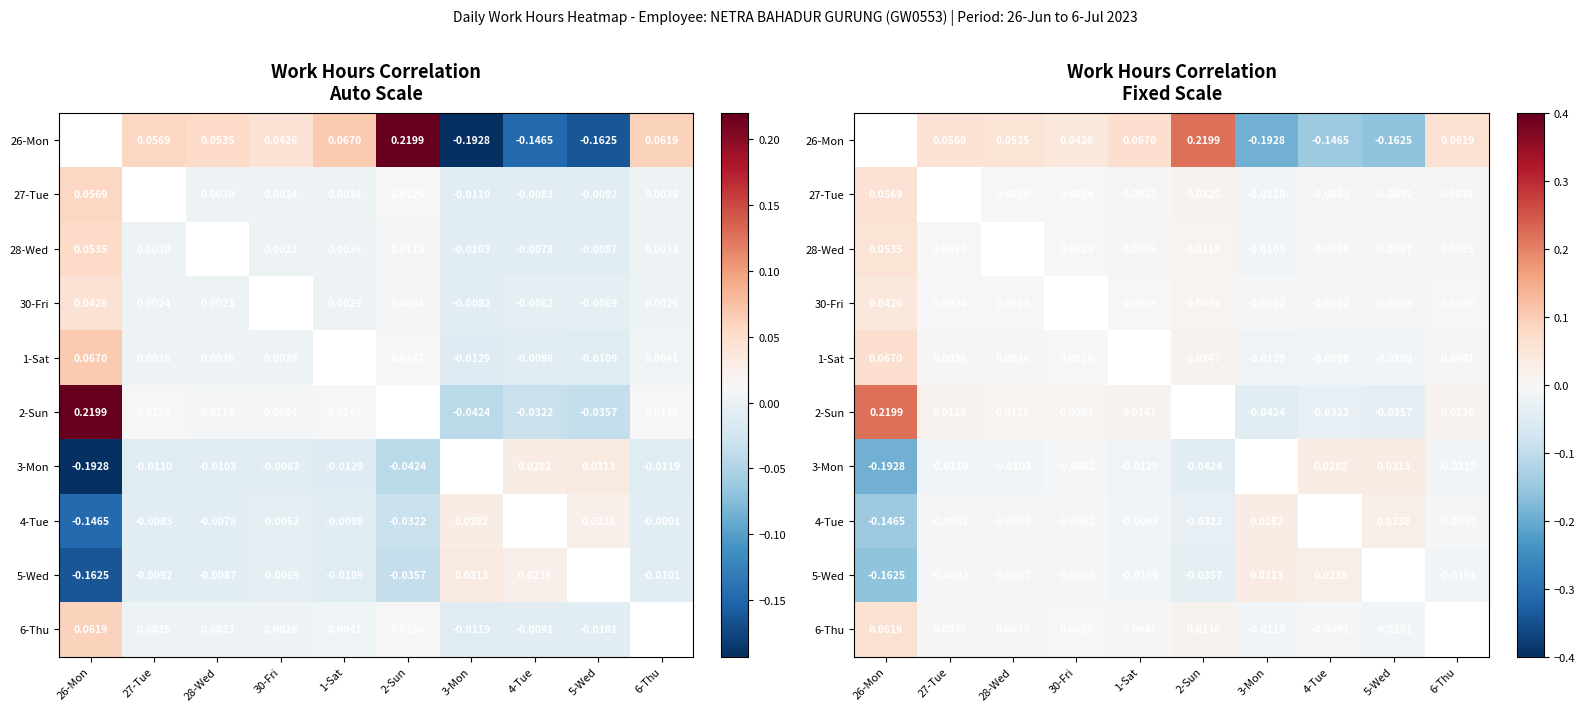

At which label does 2-Sun reach its minimum?

3-Mon